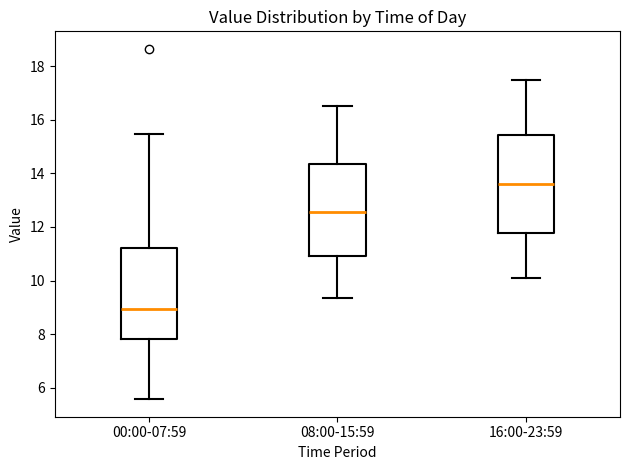

Which box's median line is the lowest?

00:00-07:59